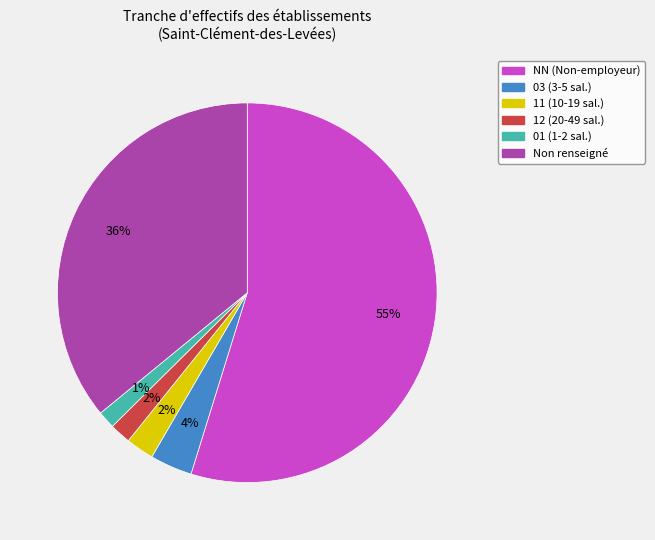

To the nearest percent, what is the average slice percentage?

17%